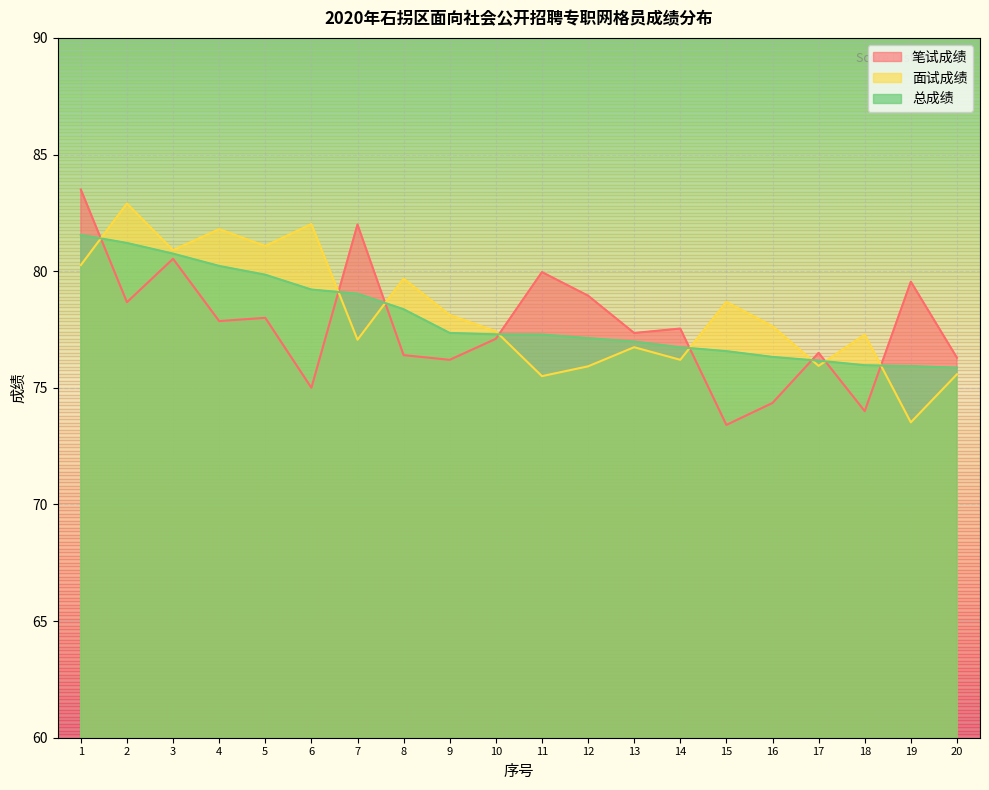

How many intersections are there between 笔试成绩 and 总成绩?

8